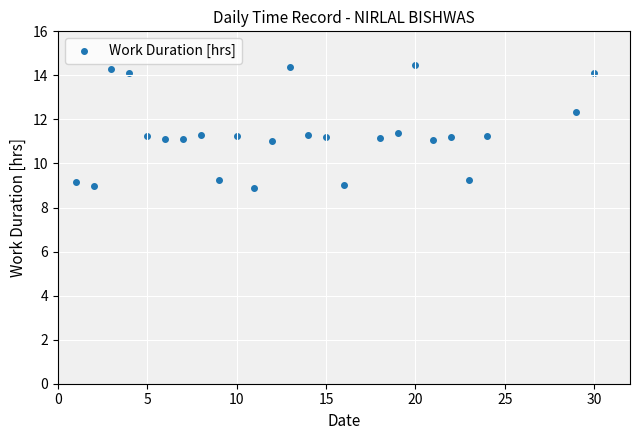

What is the range of X values (max minus min)?

29.0